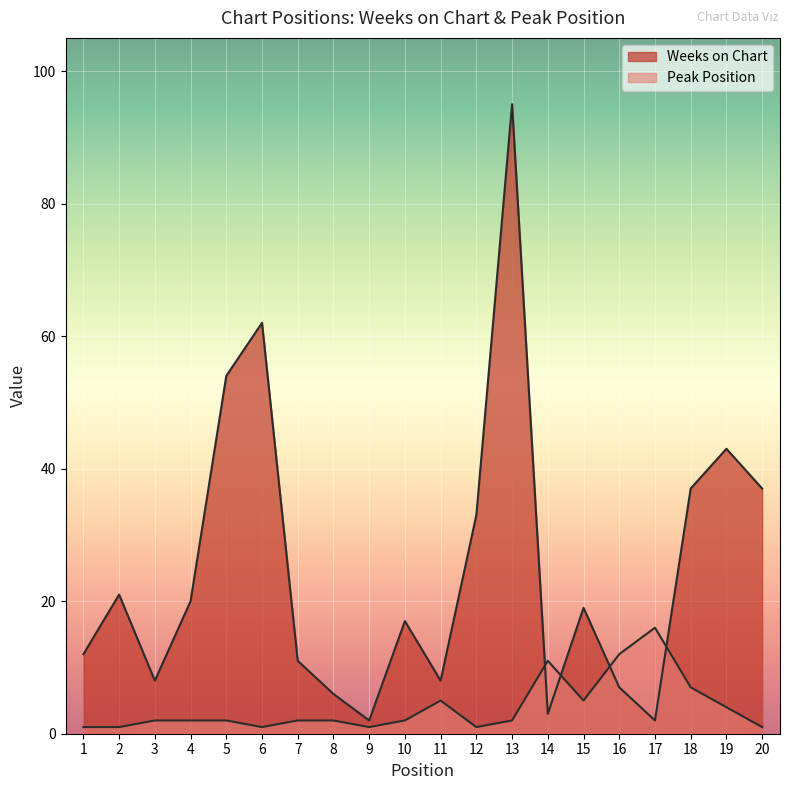

What is the value of the Peak Position point at the 3rd from the left?

2